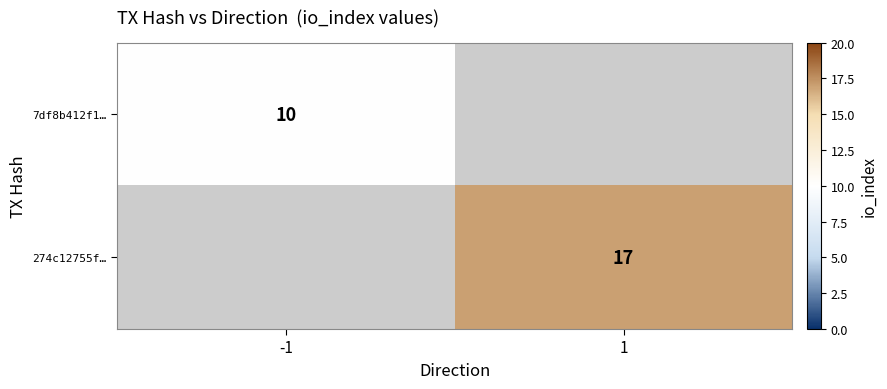

The value of 7df8b412f1… at -1 is 10. True or false?

True